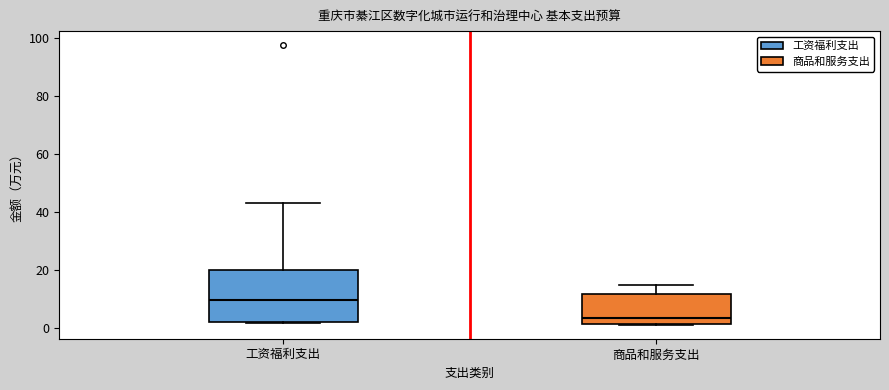

Which box has the lowest median line?

商品和服务支出